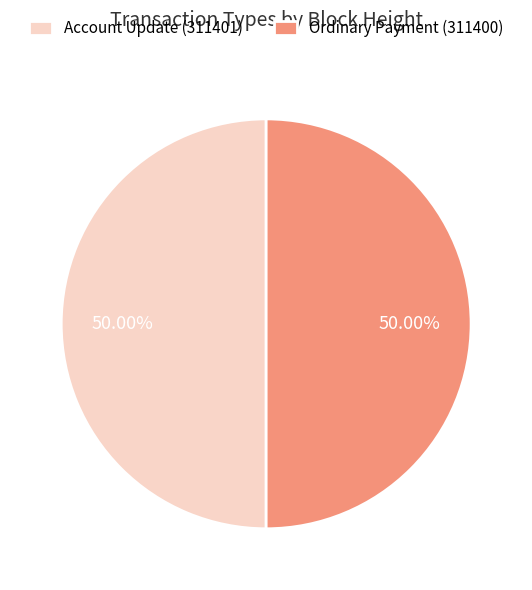

To the nearest percent, what portion does Account Update (311401) represent?

50%